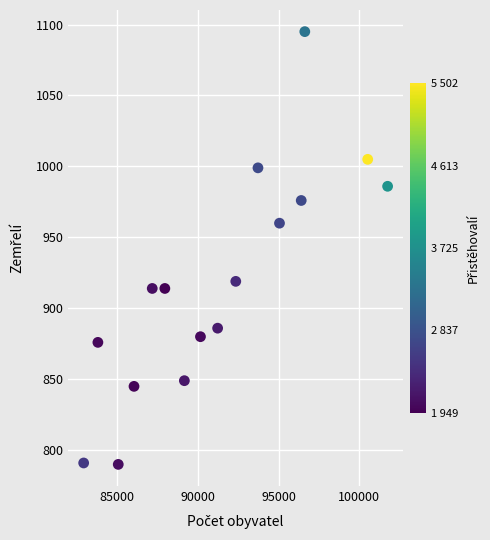

What is the range of X values (max minus min)?

18807